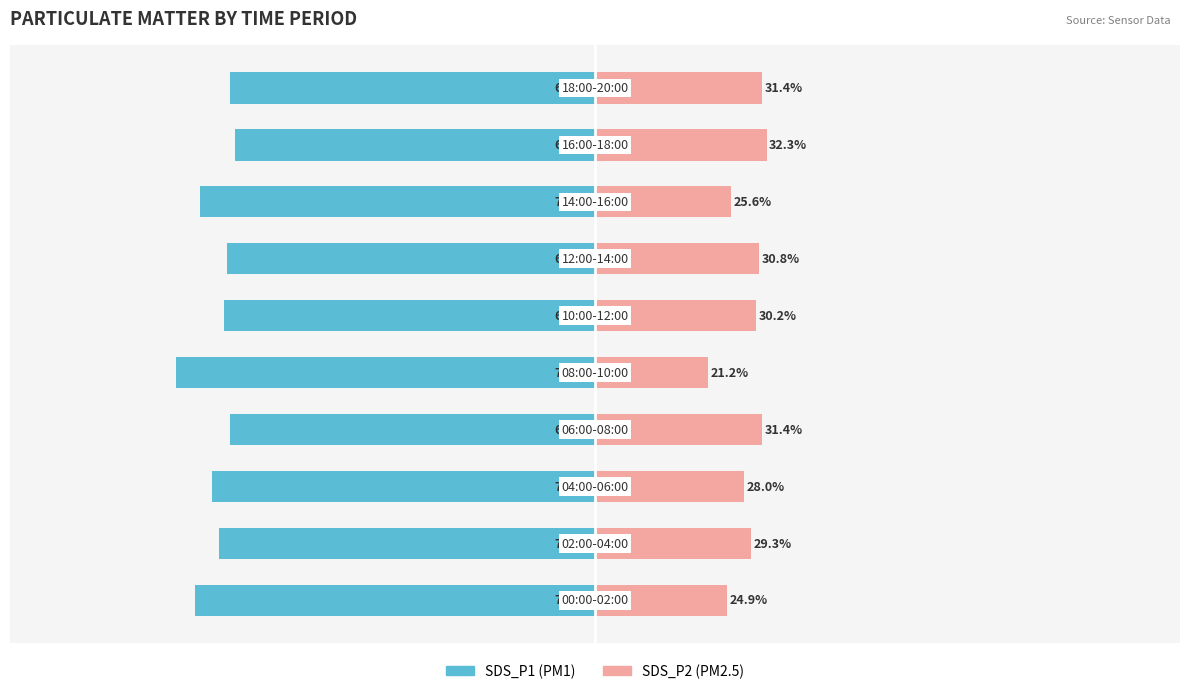

The value of SDS_P2 at 6 is 30.8. True or false?

True